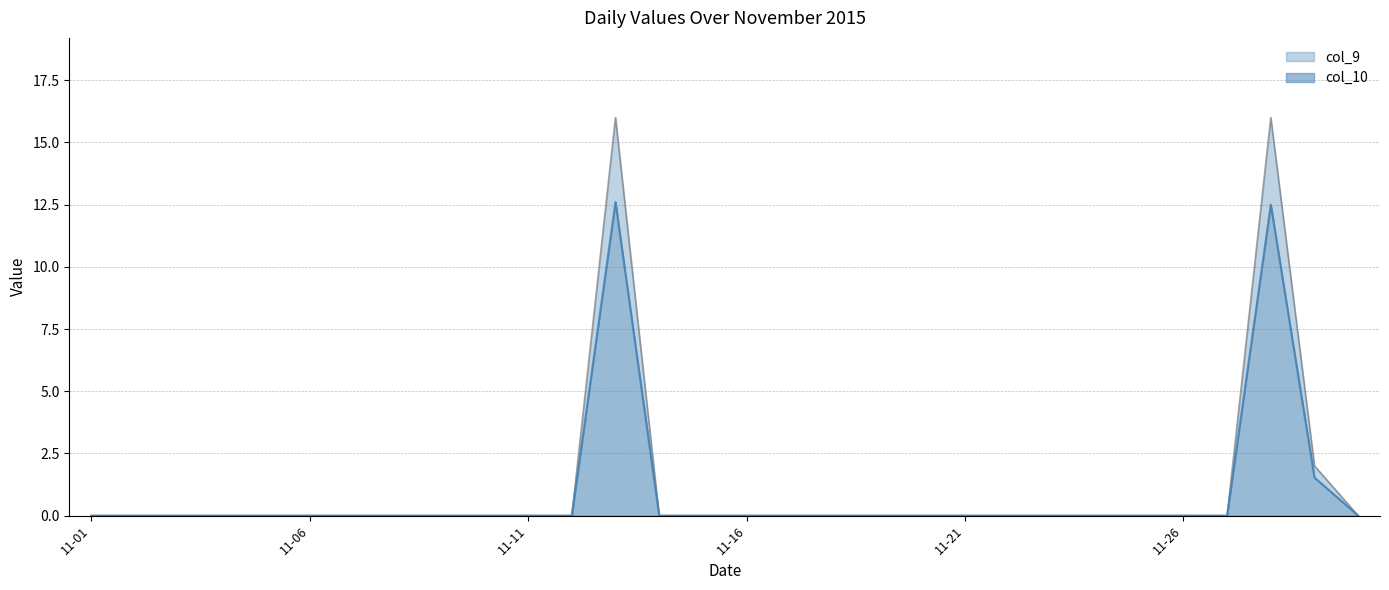

Which series has the largest total across all categories?

col_9